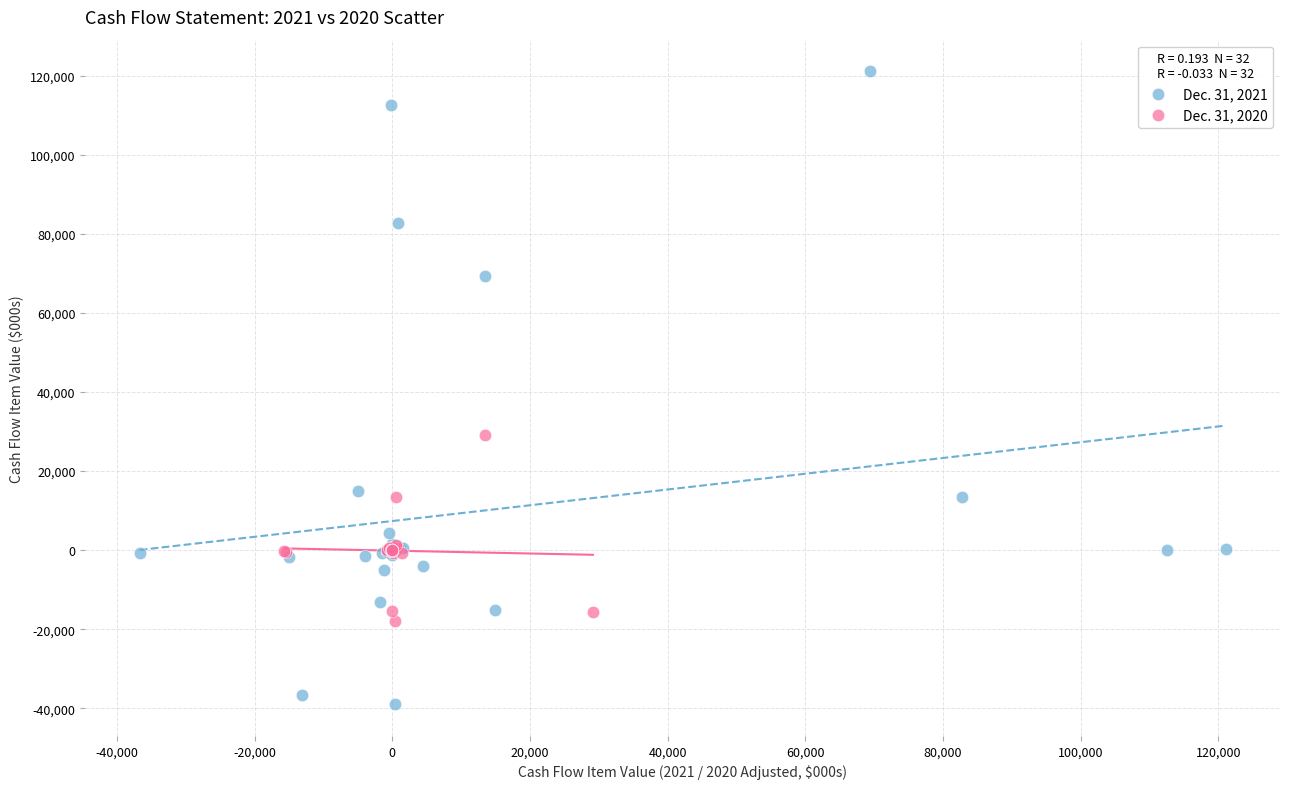

Which series reaches the maximum Y coordinate?

Dec. 31, 2021